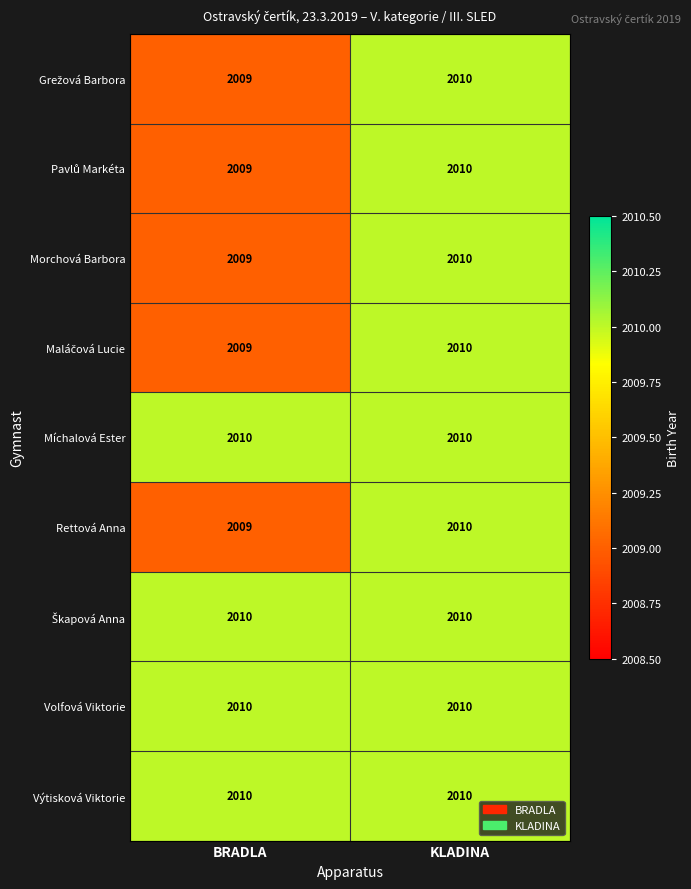

At which category is the sum across all series the highest?

KLADINA